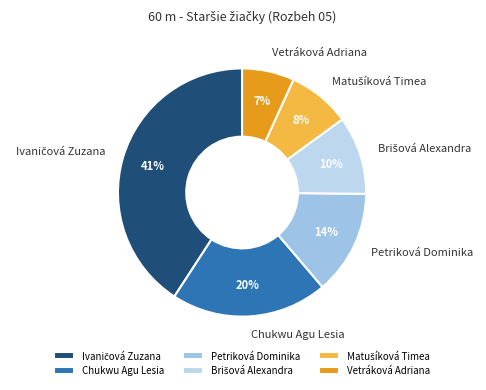

Does any single category account for the majority?

No